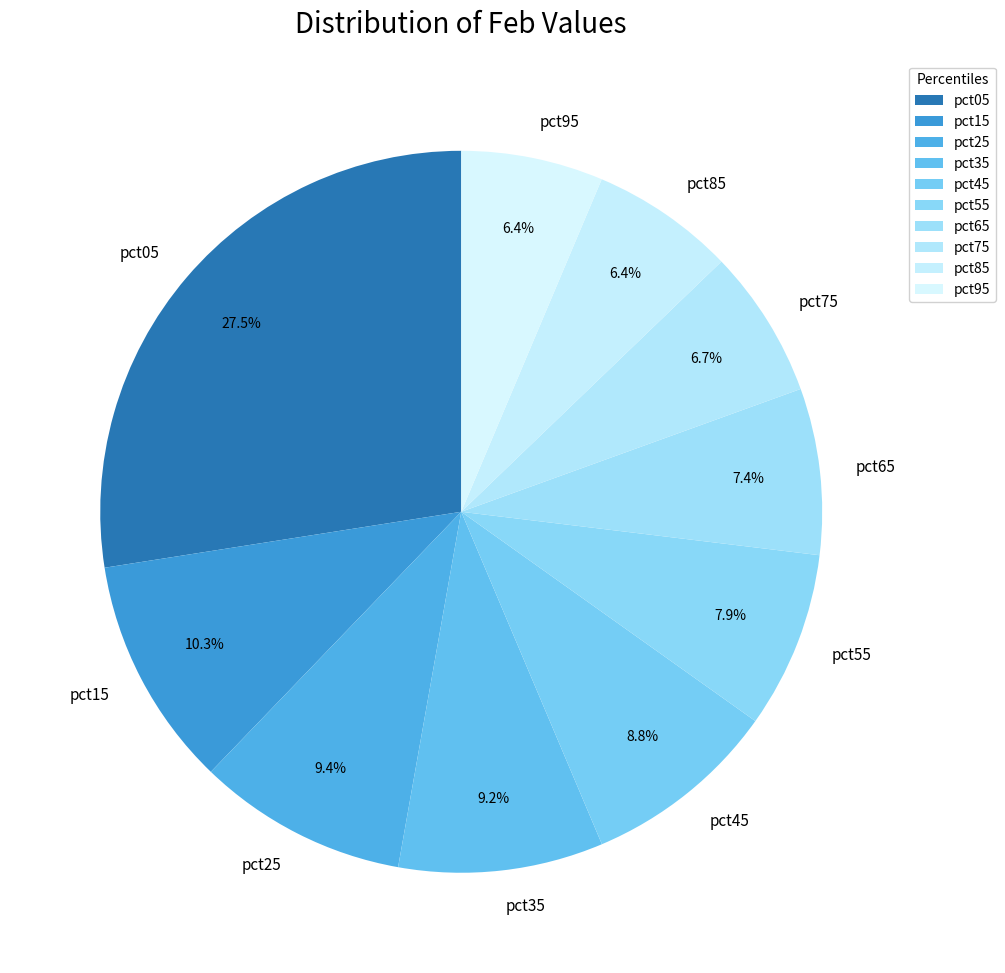

Does any single category account for the majority?

No